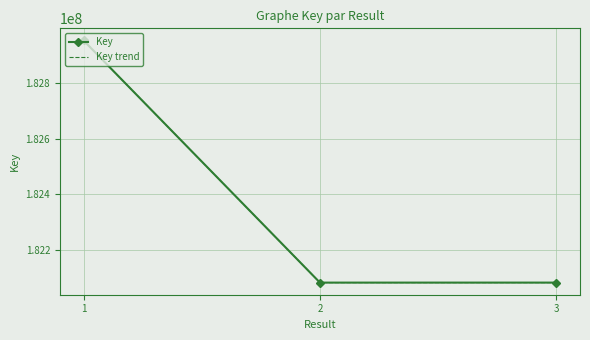

Is it true that Key equals 114289630 at 3?

False